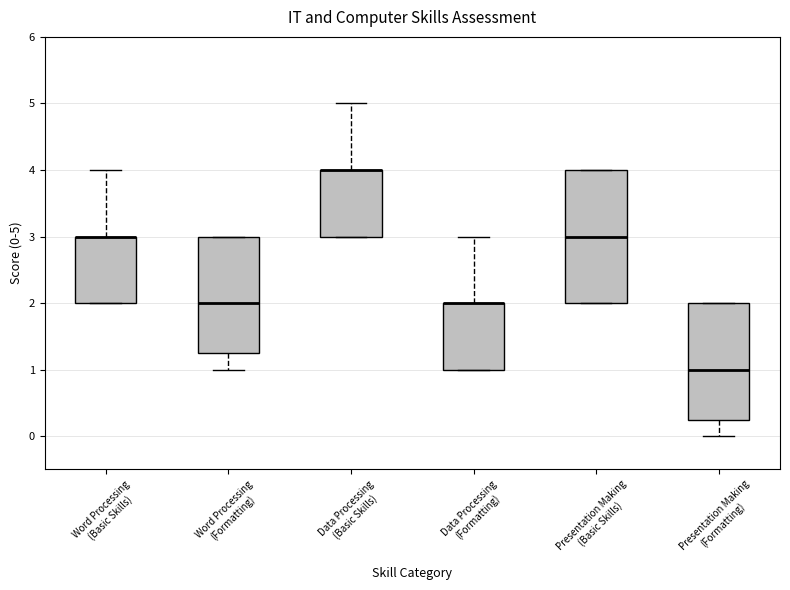

Reading left to right, read every box against the y-axis: the position of its median line, the range the box covers, and the ends of its whiskers. The values are not printed on the chart, so give them approximately, as read against the axis.

Word Processing (Basic Skills): median 3.0 (drawn on the box's upper edge), box 2.0 to 3.0, whiskers 2.0 to 4.0
Word Processing (Formatting): median 2.0, box 1.3 to 3.0, whiskers 1.0 to 3.0
Data Processing (Basic Skills): median 4.0 (drawn on the box's upper edge), box 3.0 to 4.0, whiskers 3.0 to 5.0
Data Processing (Formatting): median 2.0 (drawn on the box's upper edge), box 1.0 to 2.0, whiskers 1.0 to 3.0
Presentation Making (Basic Skills): median 3.0, box 2.0 to 4.0, whiskers 2.0 to 4.0
Presentation Making (Formatting): median 1.0, box 0.3 to 2.0, whiskers 0.0 to 2.0